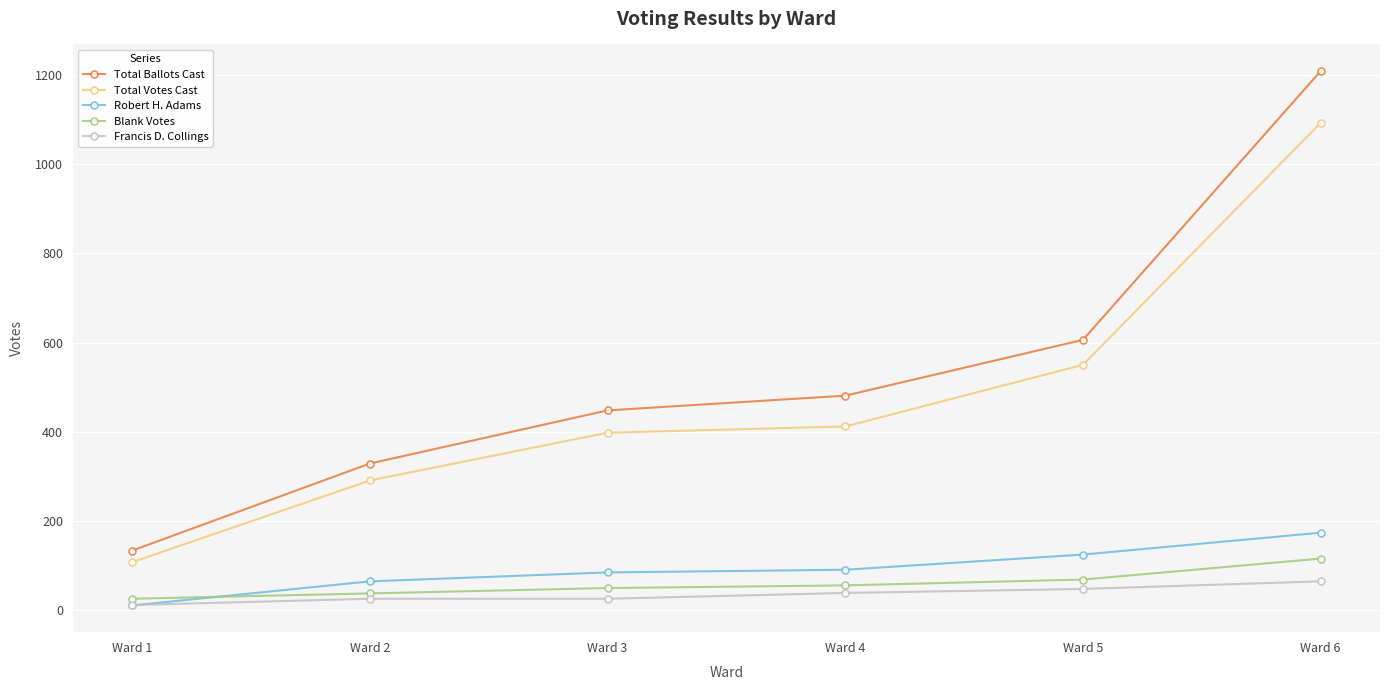

Reading left to right, transcribe all the data shown in this chart.

Total Ballots Cast: 134	329	448	481	606	1208
Total Votes Cast: 108	291	398	412	550	1092
Robert H. Adams: 11	65	85	91	125	174
Blank Votes: 26	38	50	56	69	116
Francis D. Collings: 12	26	26	39	48	65